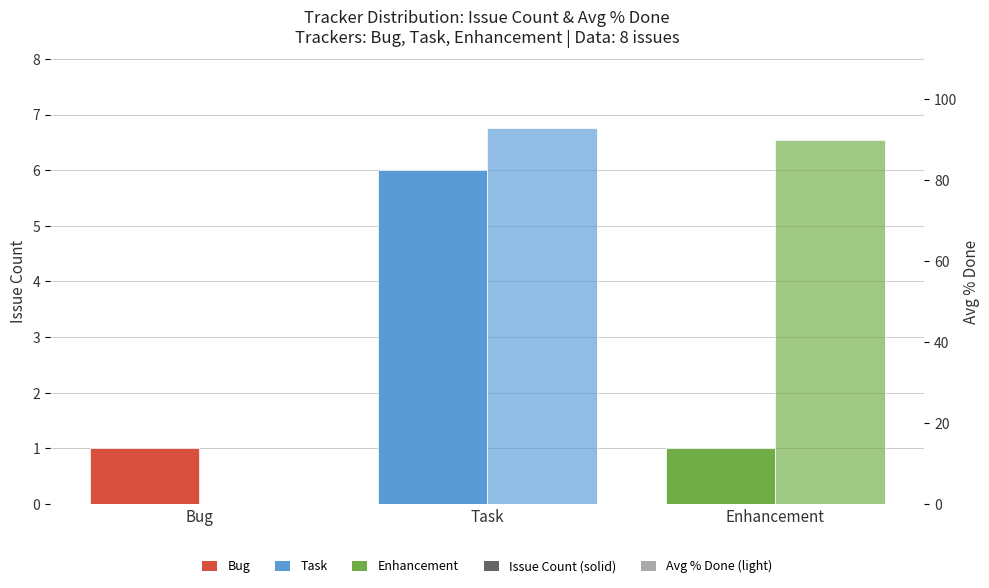

Which category has the highest value in the Issue Count series?

Task